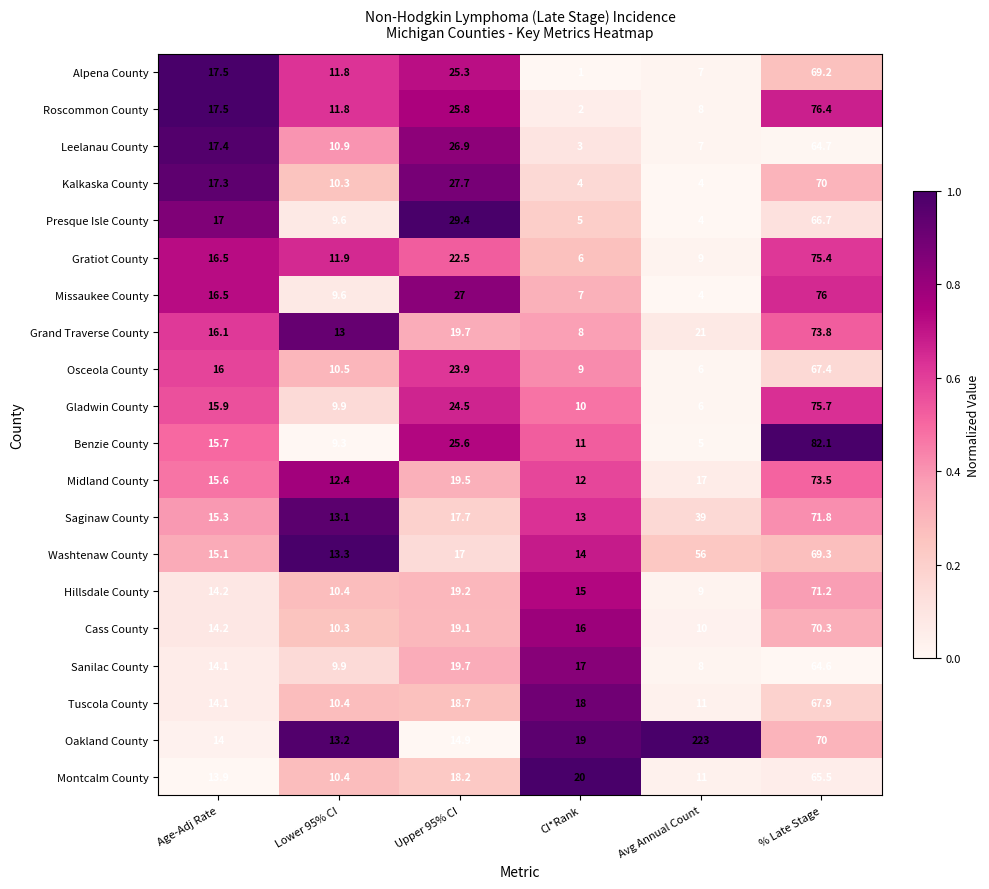

What is the total value across all series at Avg Annual Count?

465.0